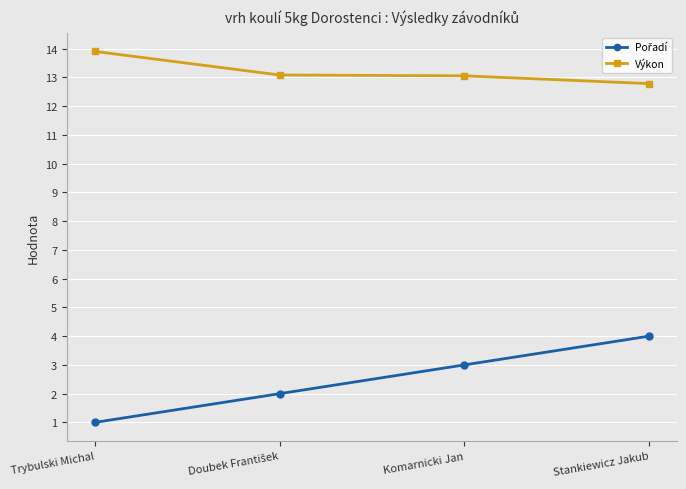

Does the chart display data point markers on the line(s)?

Yes